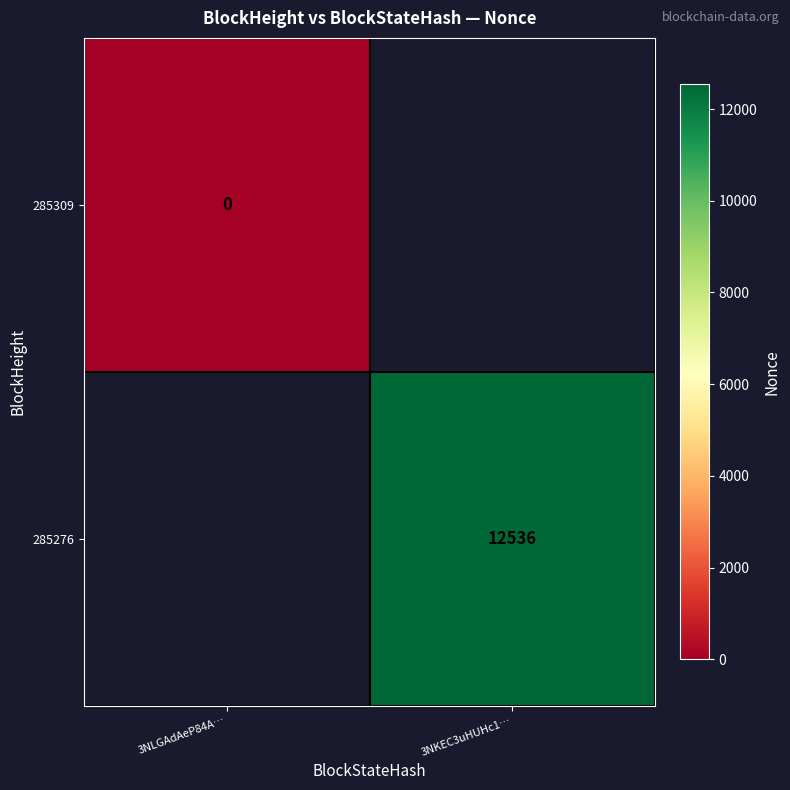

At how many categories does at least one series exceed 5409?

1